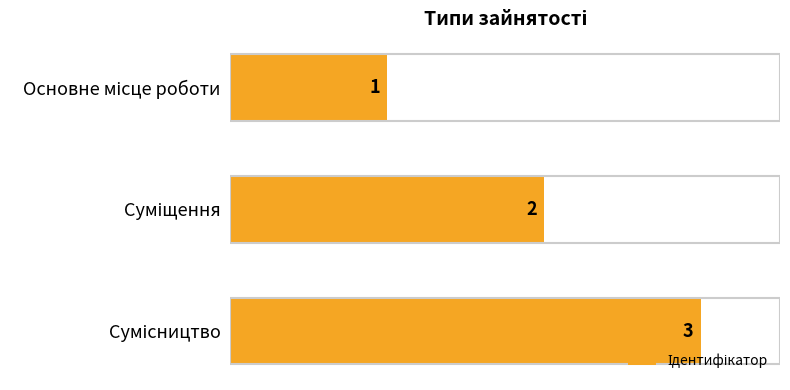

How many categories are shown in the chart?

3